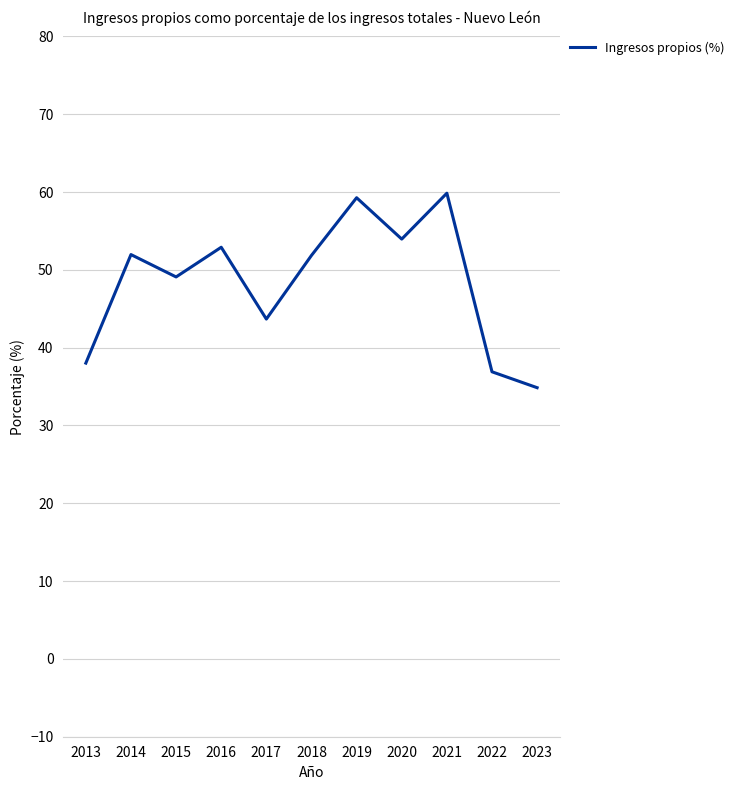

How many lines are shown in the chart?

1